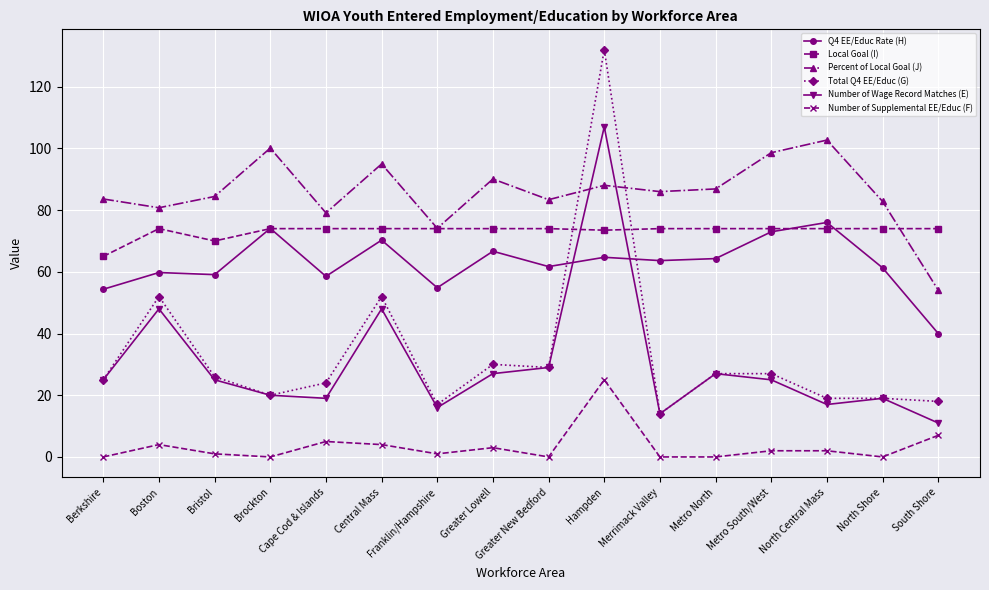

Which series has the largest range (max minus min)?

Total Q4 EE/Educ (G)